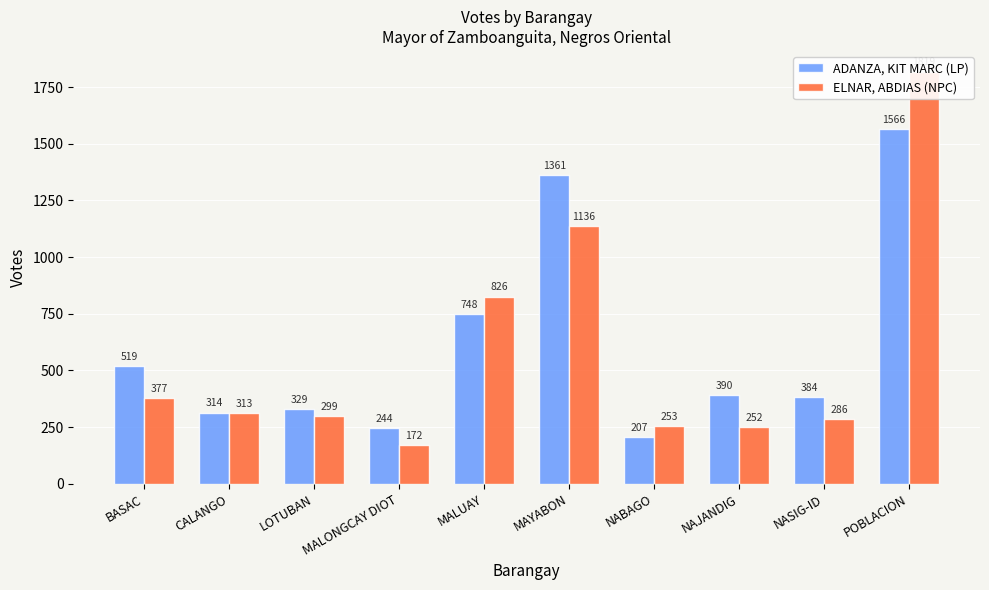

At how many categories does at least one series exceed 1522?

1